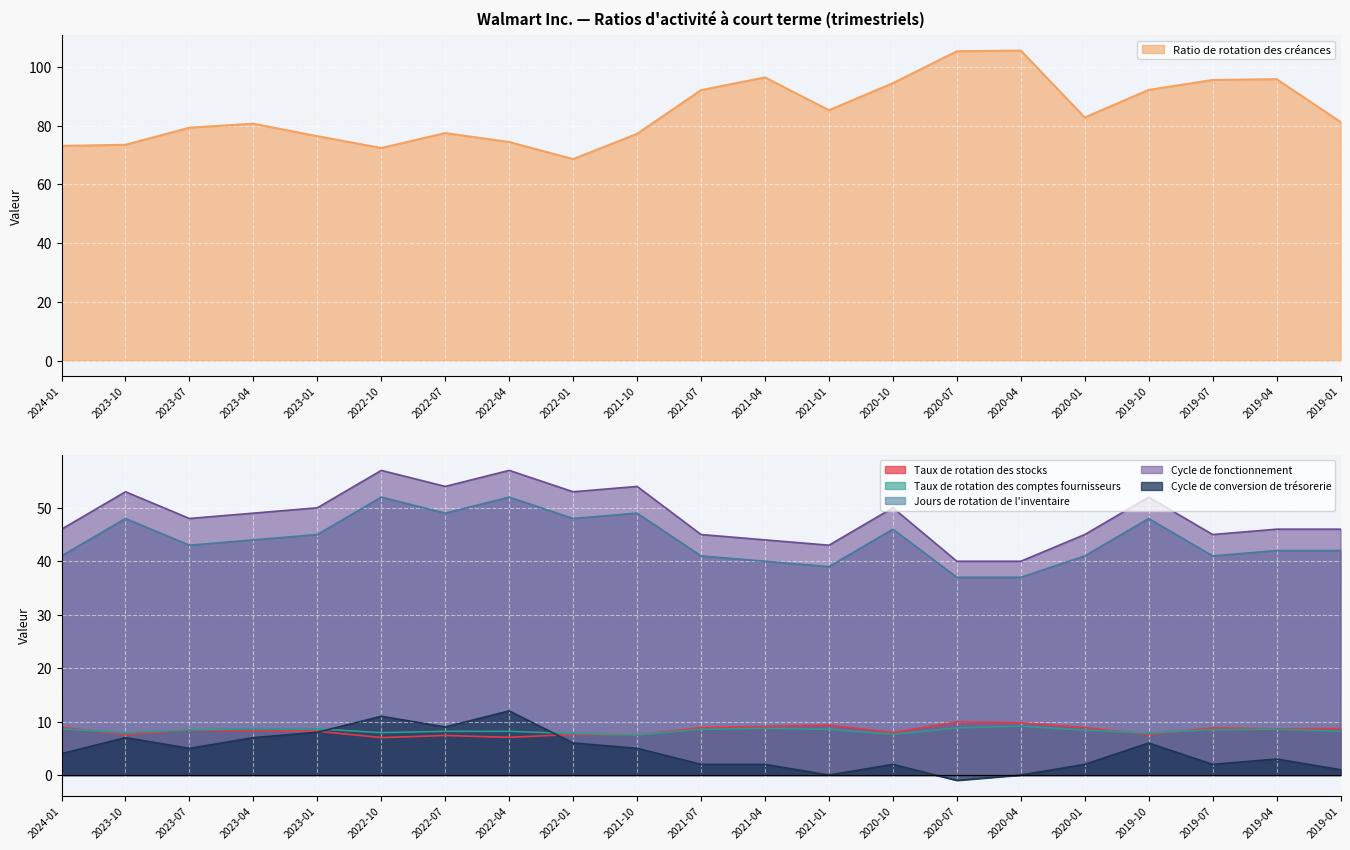

At which category does Taux de rotation des stocks reach its first local valley?

2023-10